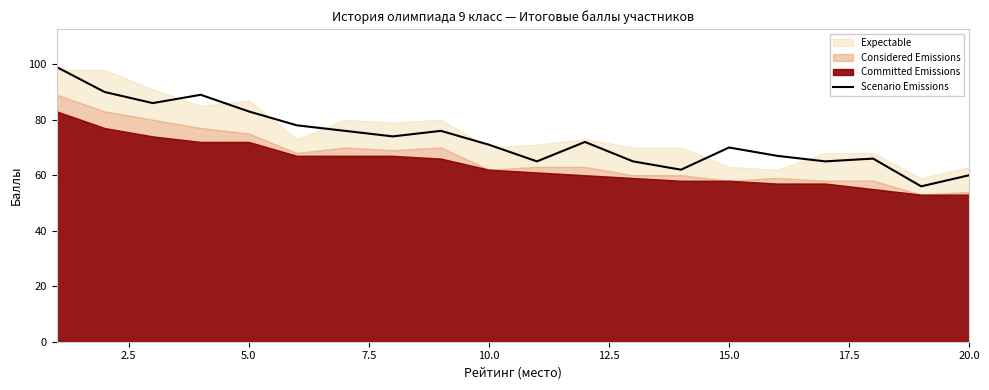

What is the highest value of the Scenario Emissions series?

99